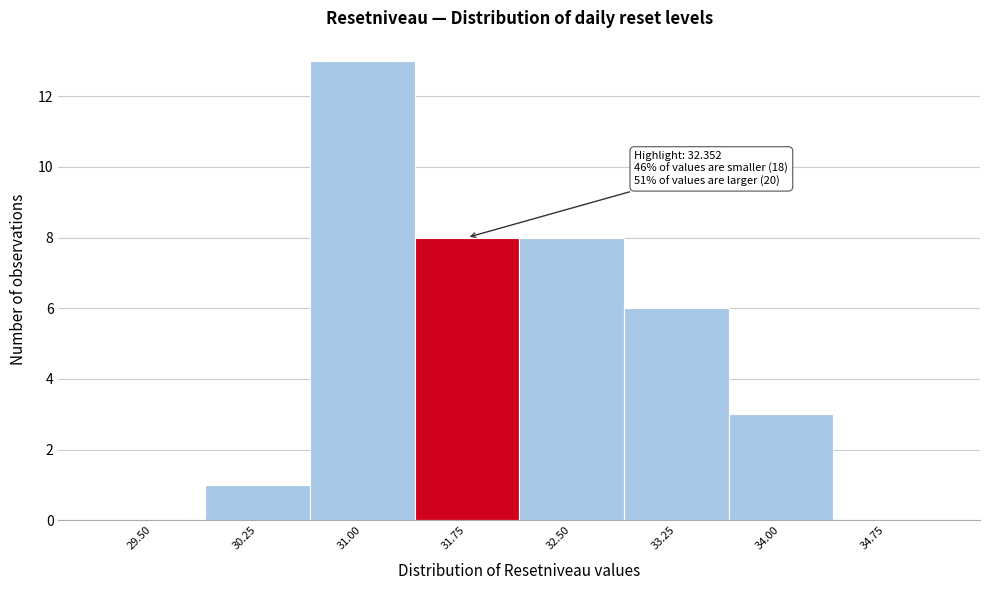

Reading left to right, what are all the values shown in this chart?

29.50=0	30.25=1	31.00=13	31.75=8	32.50=8	33.25=6	34.00=3	34.75=0